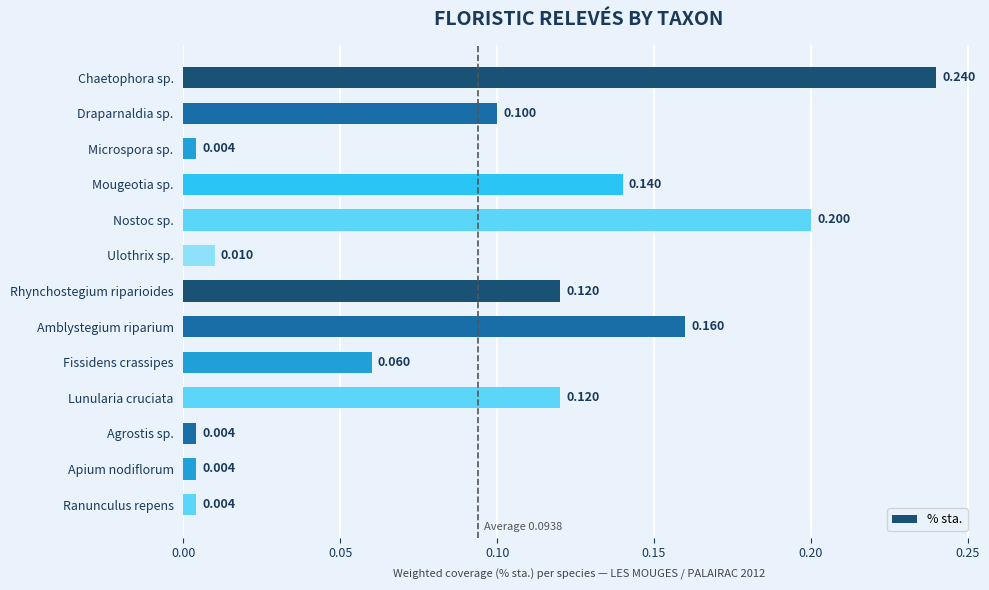

Between Mougeotia sp. and Draparnaldia sp., which is larger?

Mougeotia sp.